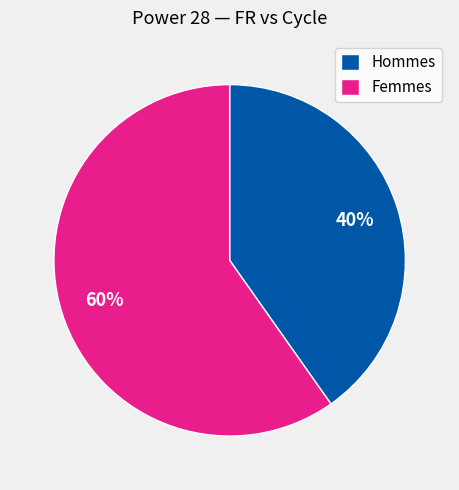

What is the largest slice in the pie chart?

Femmes